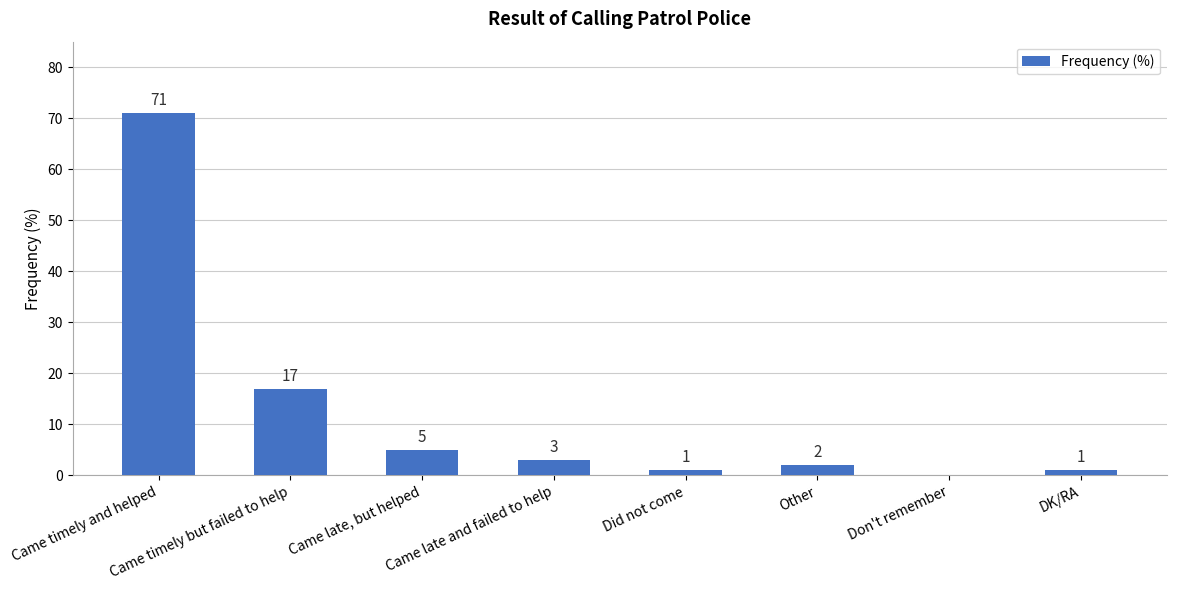

What is the sum of all values?

100